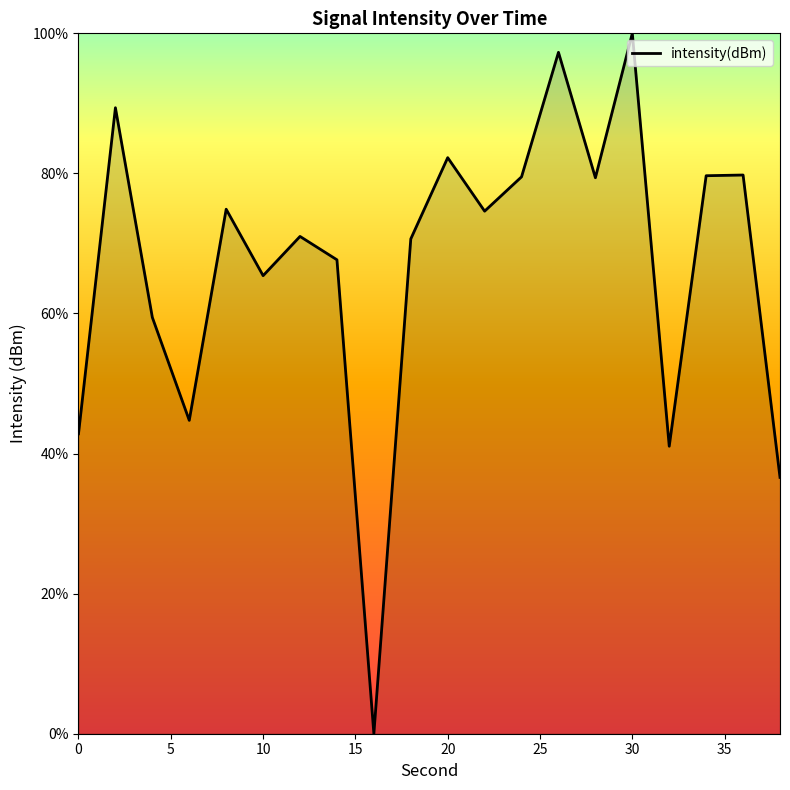

What is the greatest value displayed?

100.0